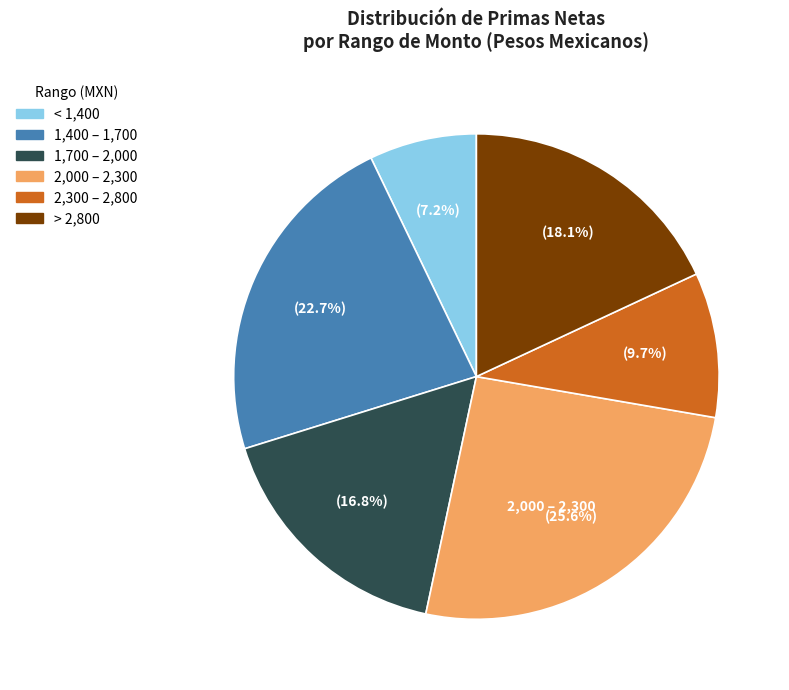

Which category has the biggest portion of the pie?

2,000 – 2,300